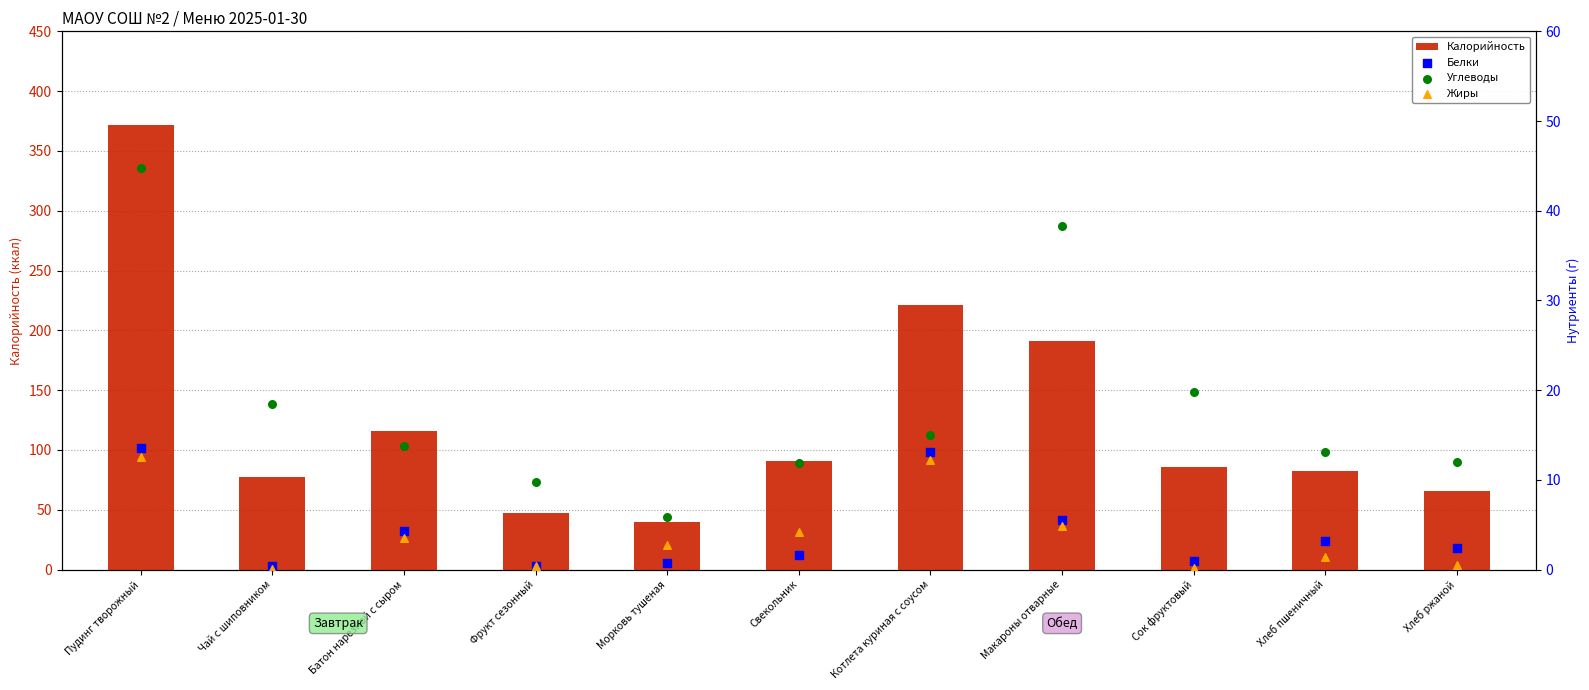

At how many categories does at least one series exceed 217?

2